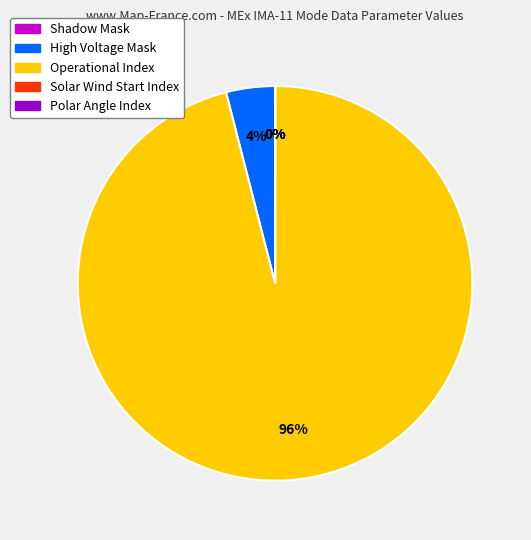

True or false: Operational Index accounts for 96% of the total.

True